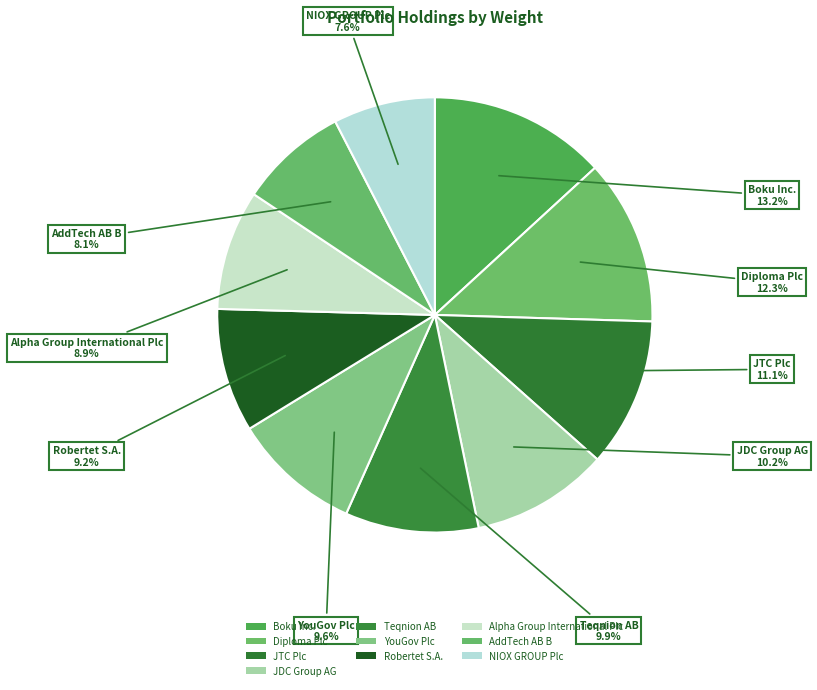

Does AddTech AB B account for over 50% of the chart?

No